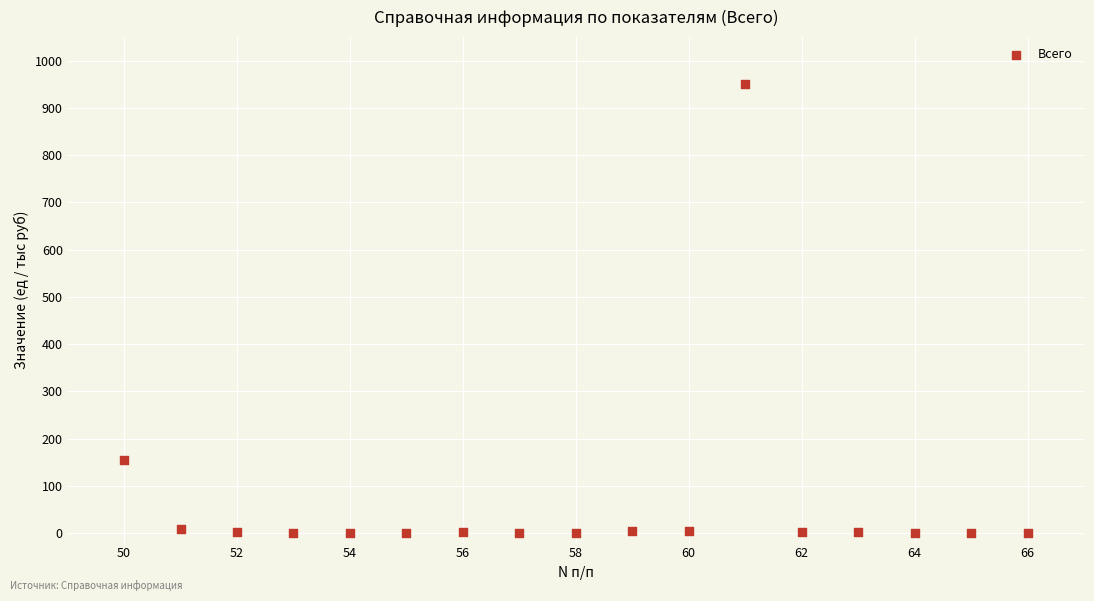

What is the range of X values (max minus min)?

16